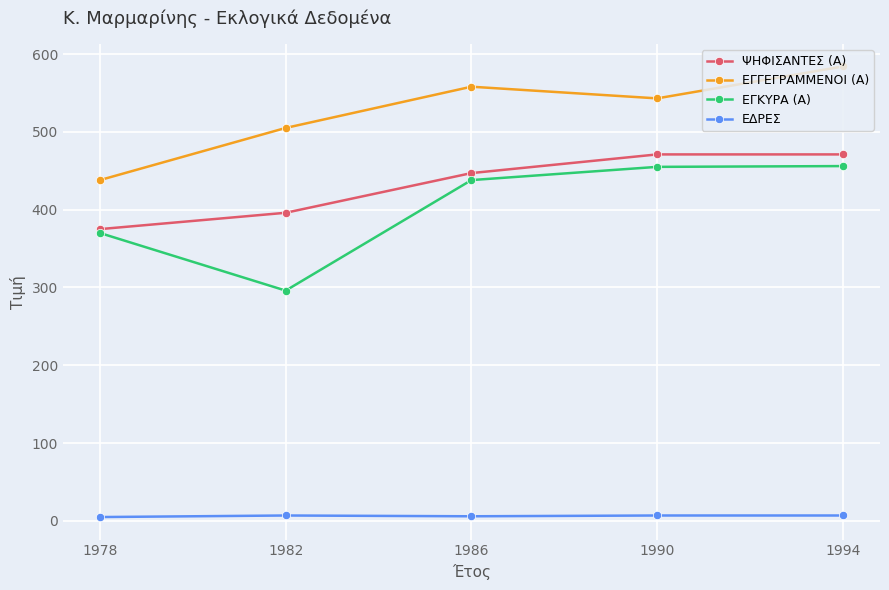

At which category is the sum across all series the highest?

1994